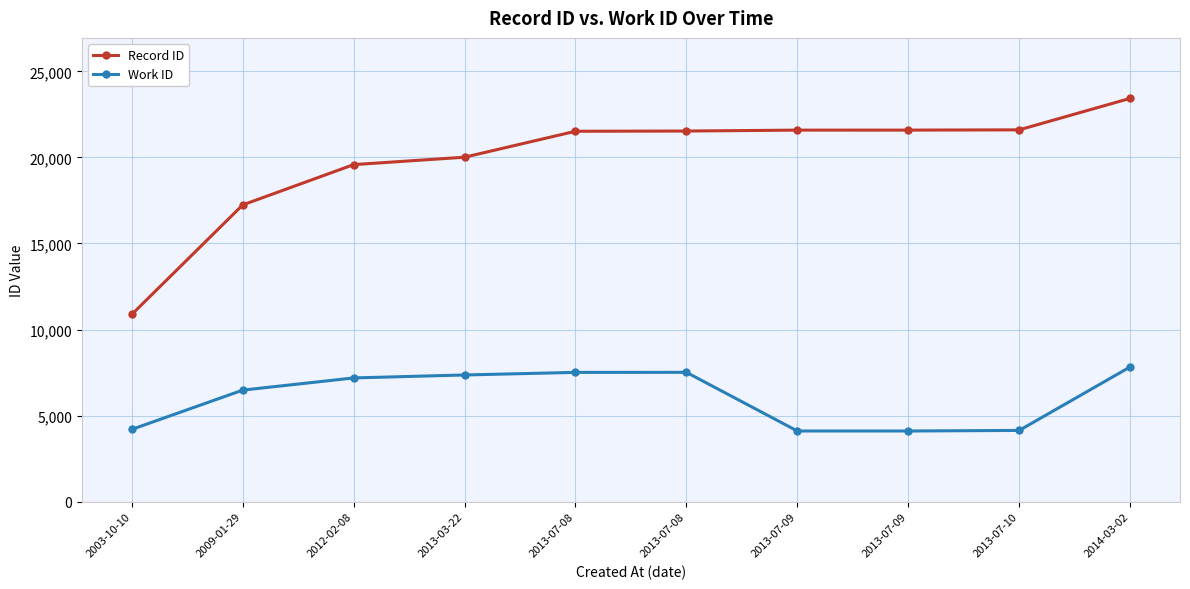

The value of Work ID at 2013-03-22 is 7359. True or false?

True